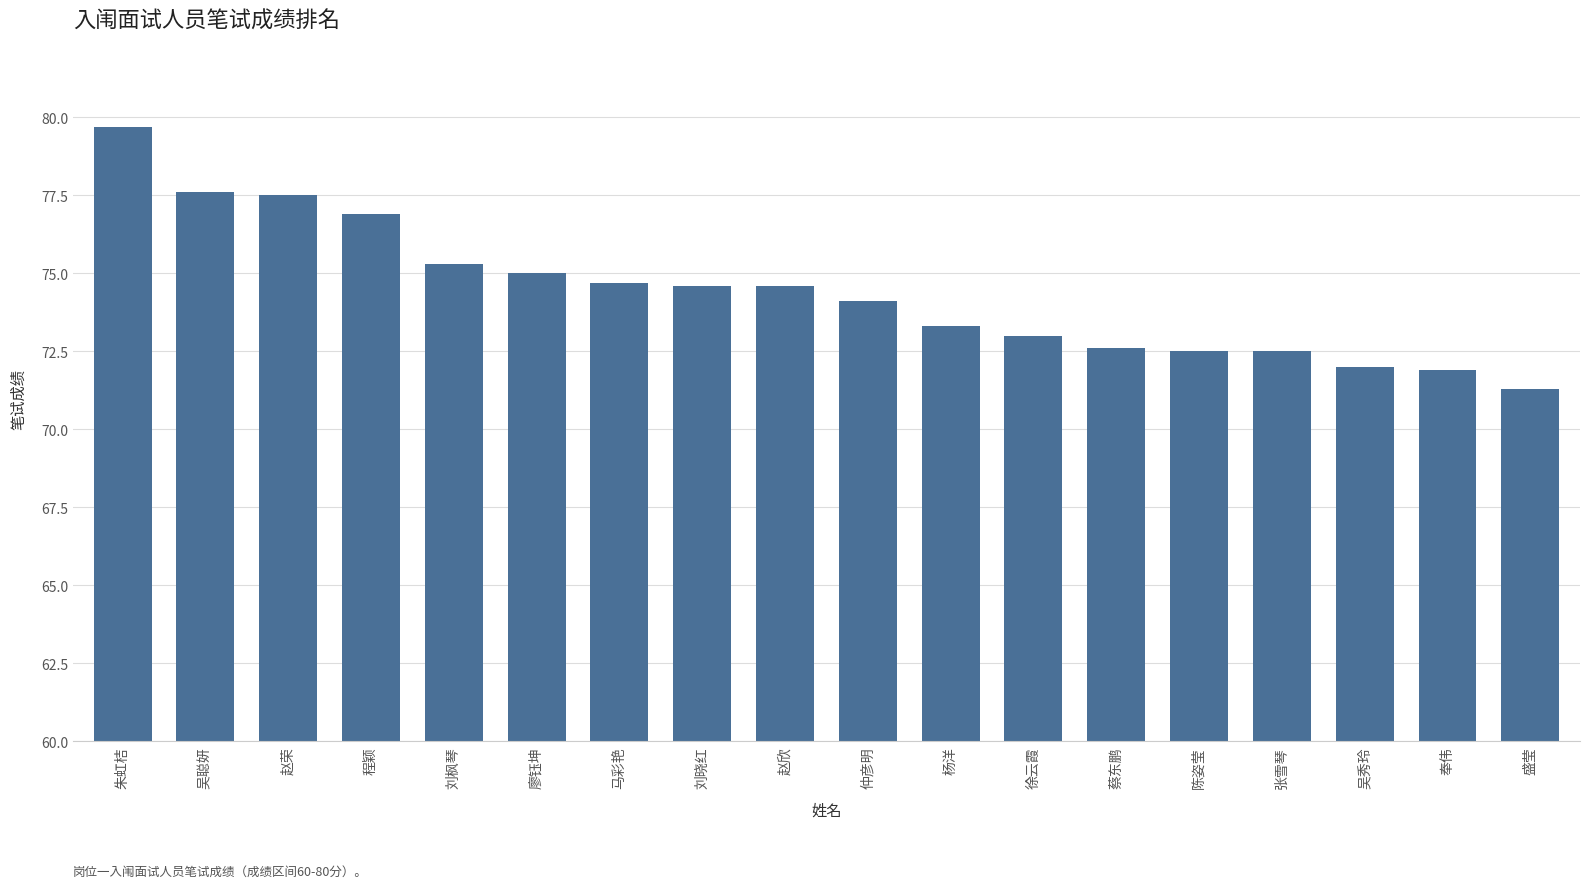

What is the sum of the values at 蔡东鹏 and 吴聪妍?

150.2